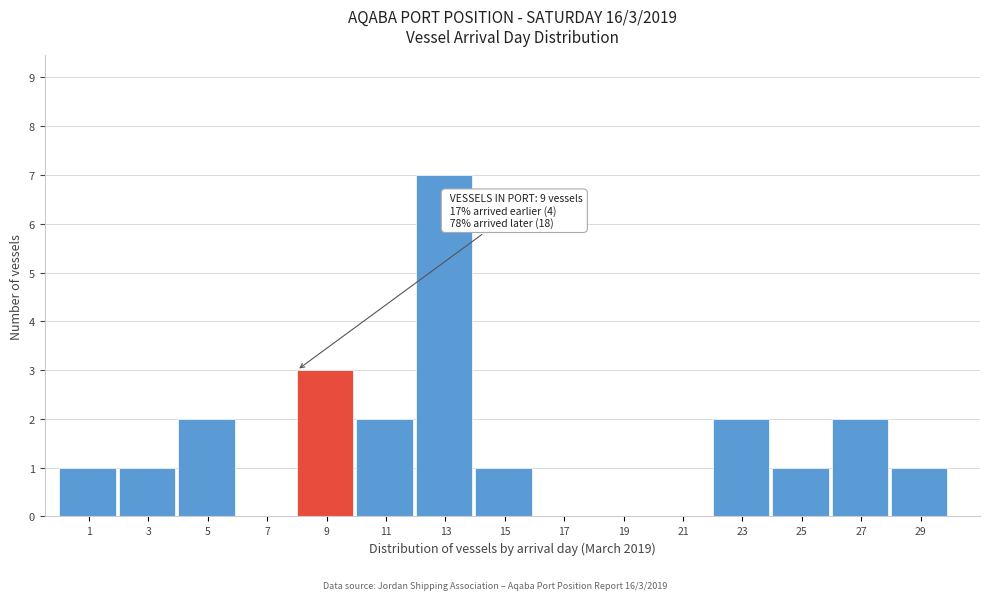

Reading left to right, list all the values displayed in this chart.

1=1	3=1	5=2	7=0	9=3	11=2	13=7	15=1	17=0	19=0	21=0	23=2	25=1	27=2	29=1